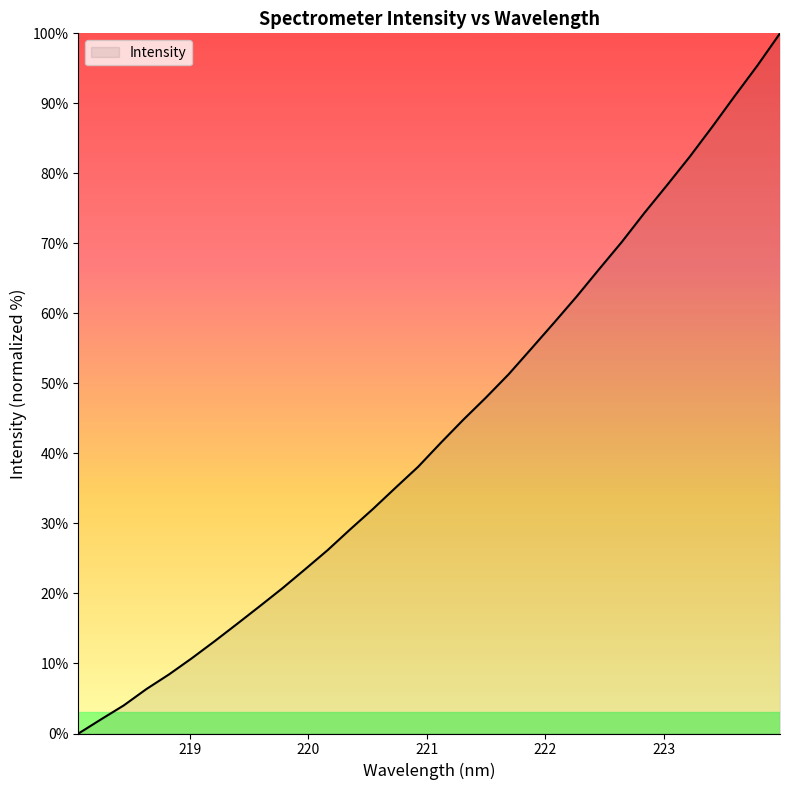

What is the difference between the maximum and minimum values?

100.0